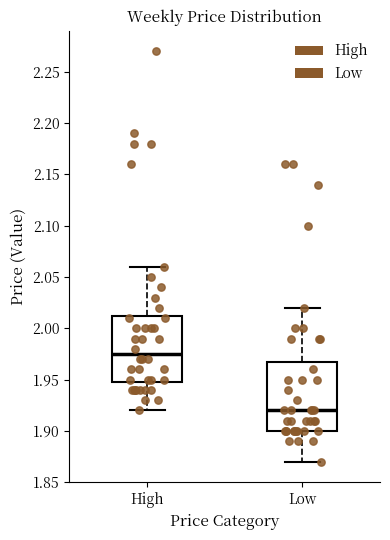

Where does the lower whisker of the box for High end on the y-axis? The values are not printed on the chart, so give them approximately, as read against the axis.

1.920